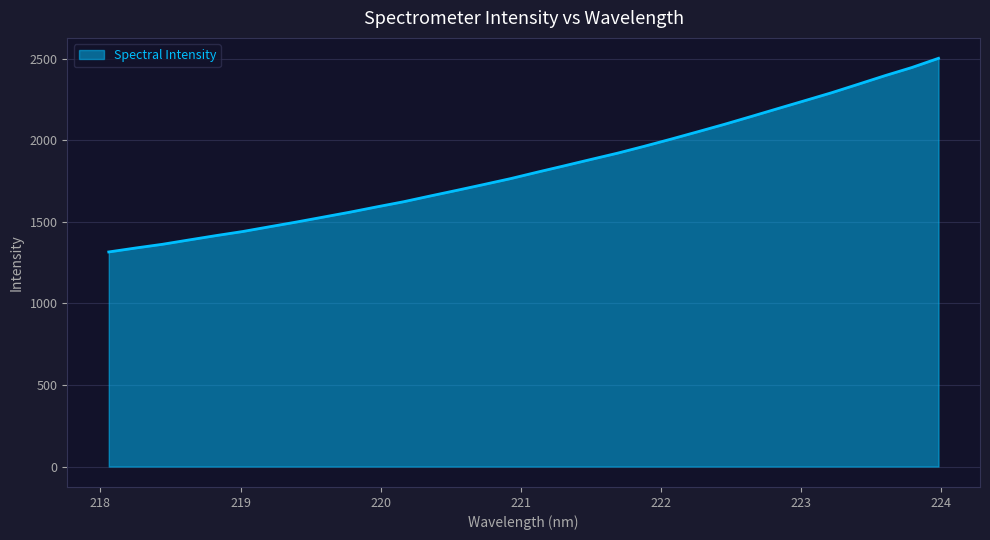

How many categories are shown in the chart?

32